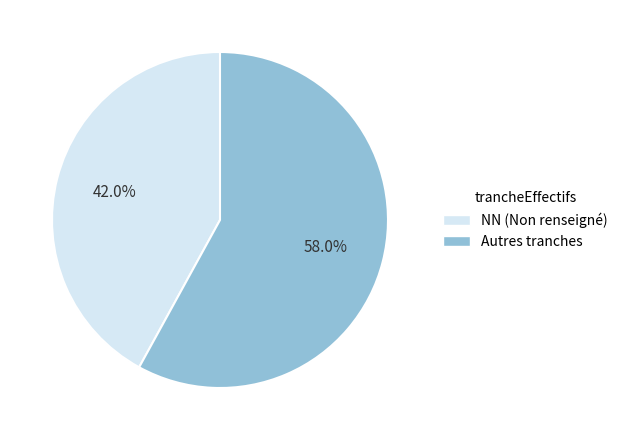

What is the smallest slice in the pie chart?

NN (Non renseigné)